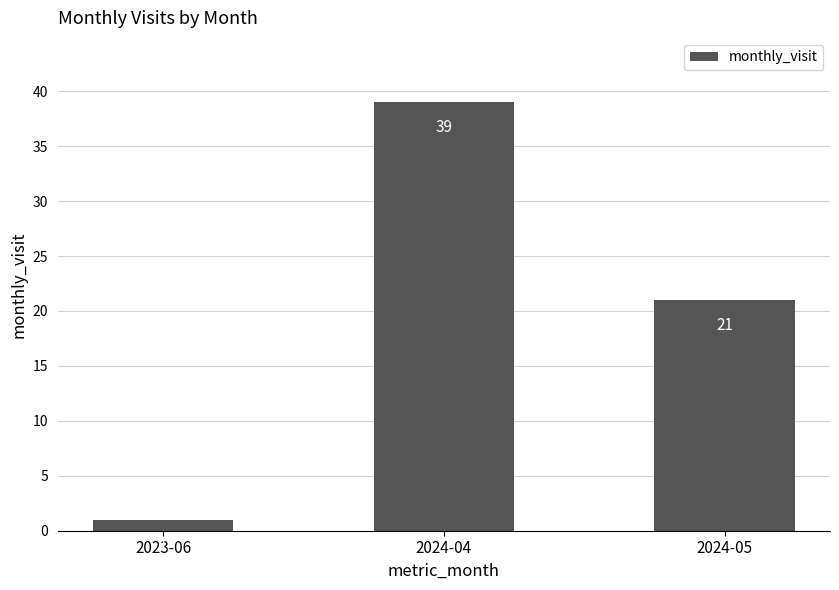

How many values are below 21?

1